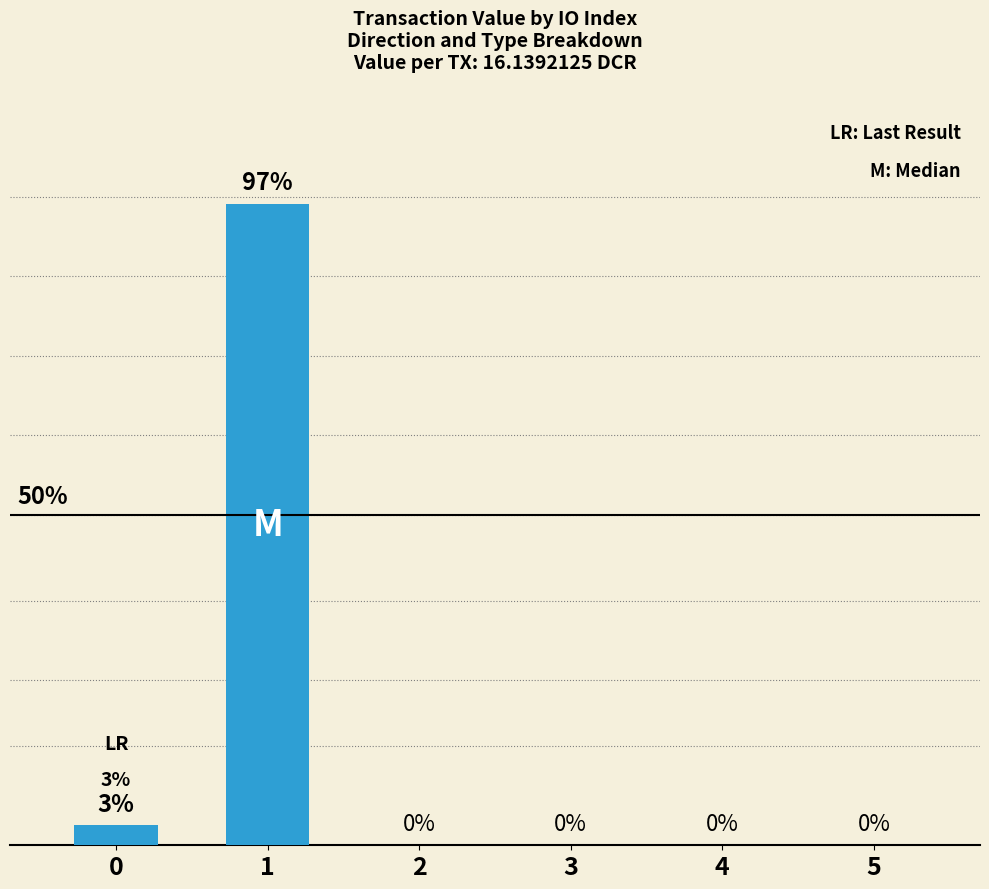

Are the bars horizontal?

No